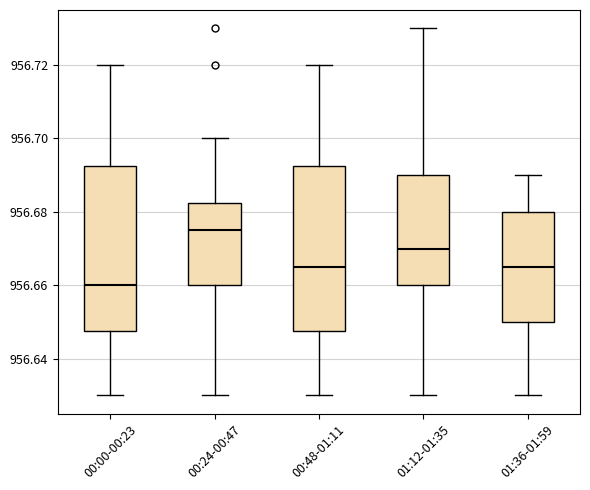

Reading left to right, read every box against the y-axis: the position of its median line, the range the box covers, and the ends of its whiskers. The values are not printed on the chart, so give them approximately, as read against the axis.

00:00-00:23: median 956.660, box 956.648 to 956.692, whiskers 956.630 to 956.720
00:24-00:47: median 956.676, box 956.660 to 956.682, whiskers 956.630 to 956.700
00:48-01:11: median 956.666, box 956.648 to 956.692, whiskers 956.630 to 956.720
01:12-01:35: median 956.670, box 956.660 to 956.690, whiskers 956.630 to 956.730
01:36-01:59: median 956.666, box 956.650 to 956.680, whiskers 956.630 to 956.690